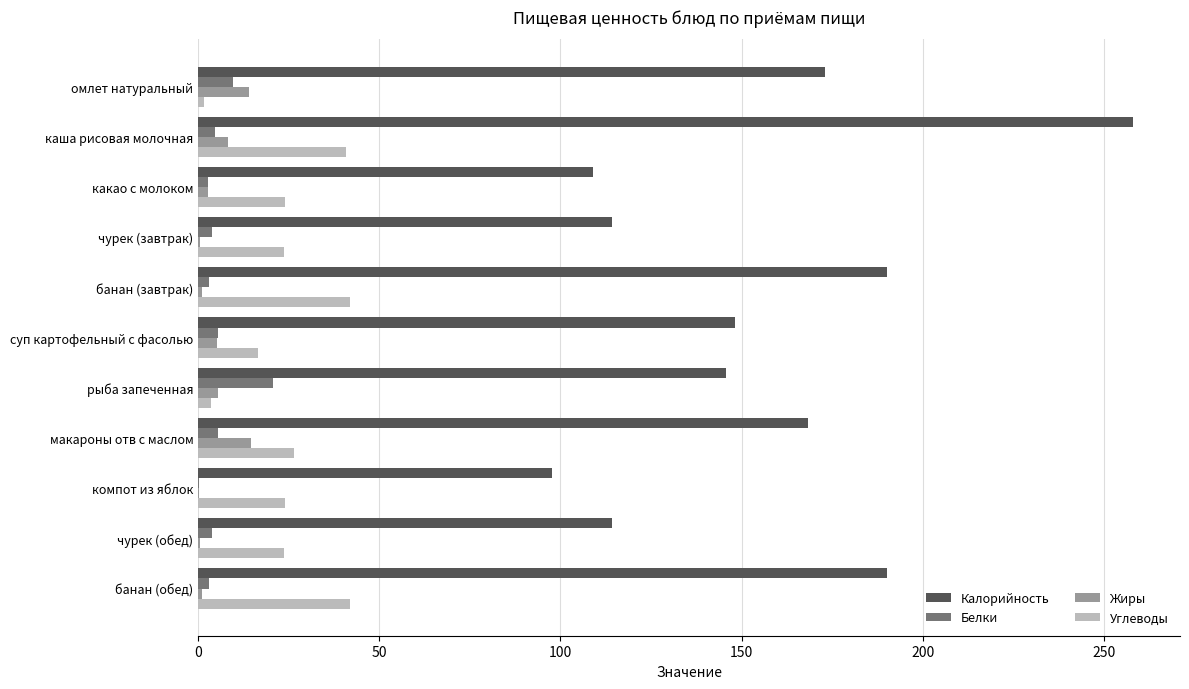

Count the number of categories in the chart.

11